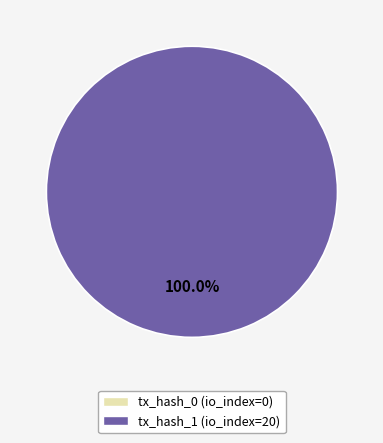

Rank the categories by value from highest to lowest.

tx_hash_1, tx_hash_0